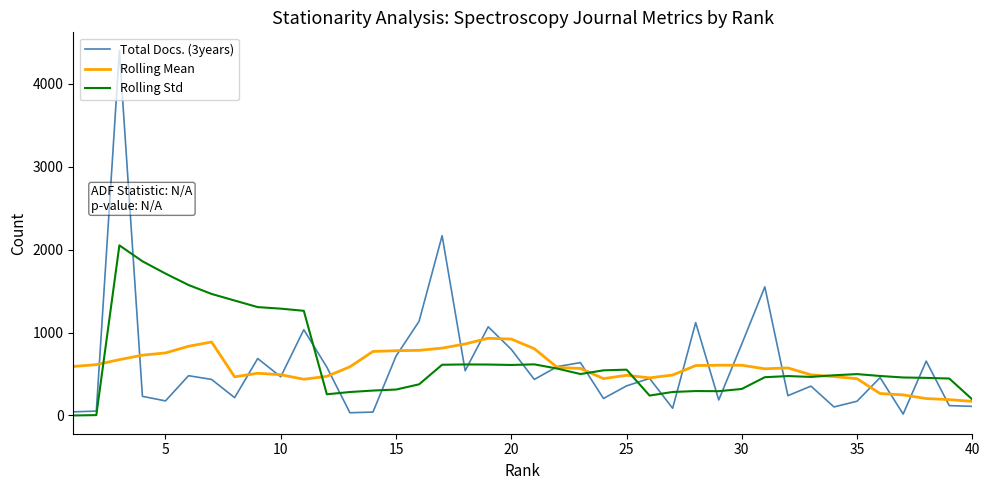

After their last crossing, which series has the higher values: Rolling Mean or Total Docs. (3years)?

Rolling Mean